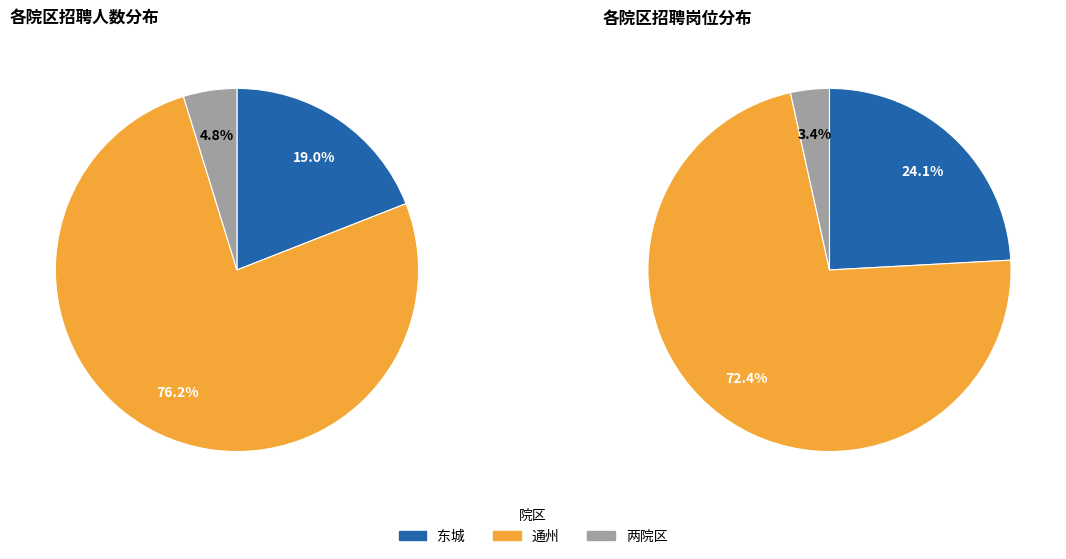

To the nearest percent, what portion does 两院区 represent?

3%